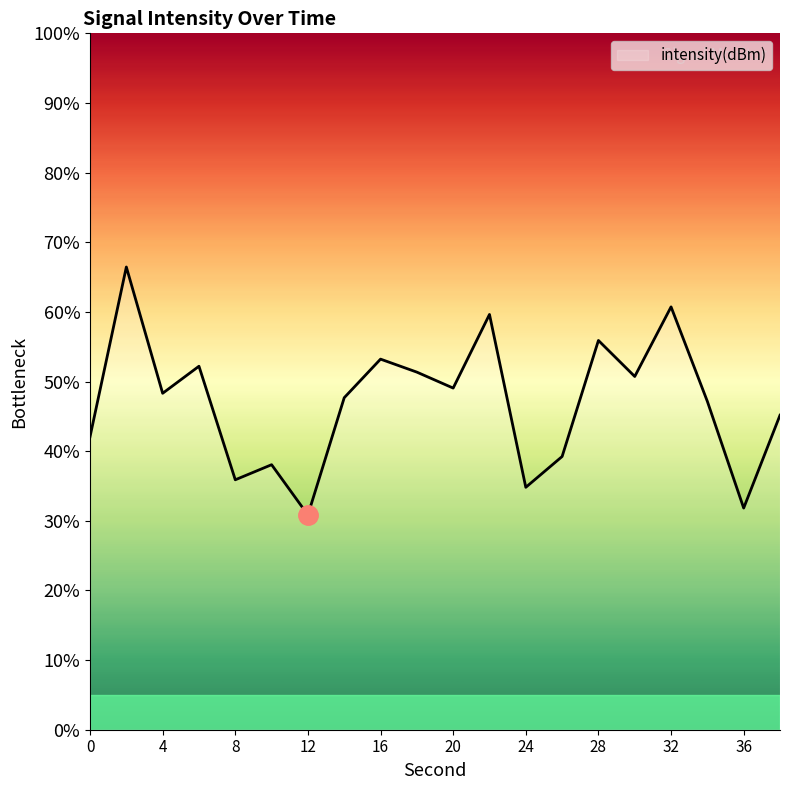

What is the maximum value shown in the chart?

66.4